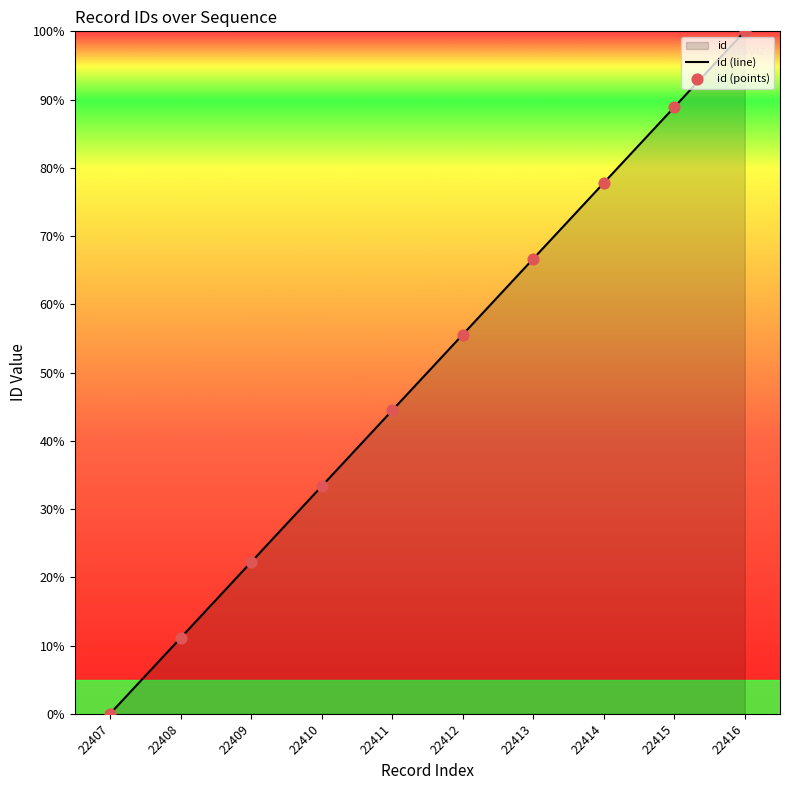

Which series has the largest total across all categories?

id (line)